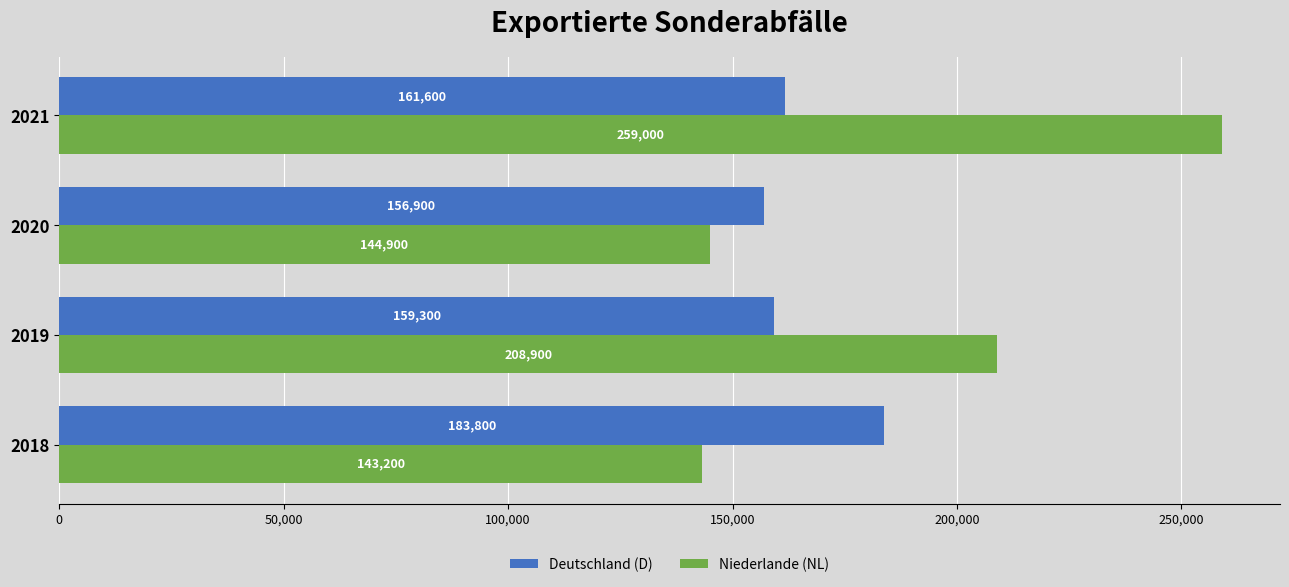

Read the Deutschland (D) value at 2021, to the nearest 50.

161600